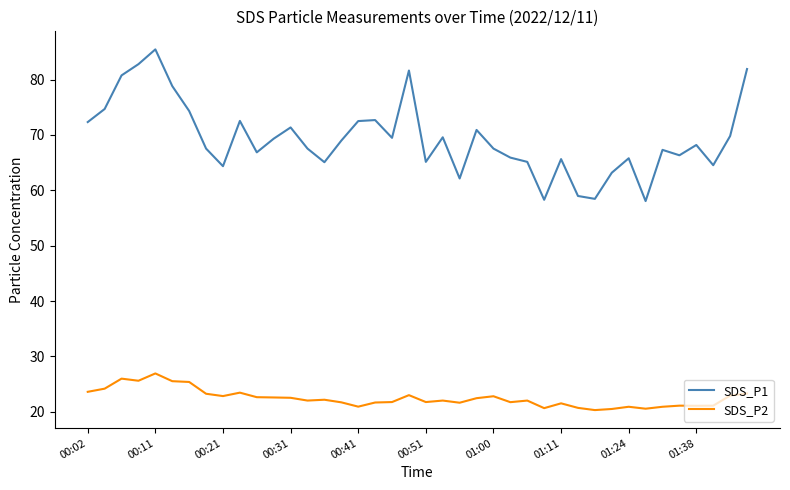

True or false: SDS_P2 has more than 1 interior local peaks.

True